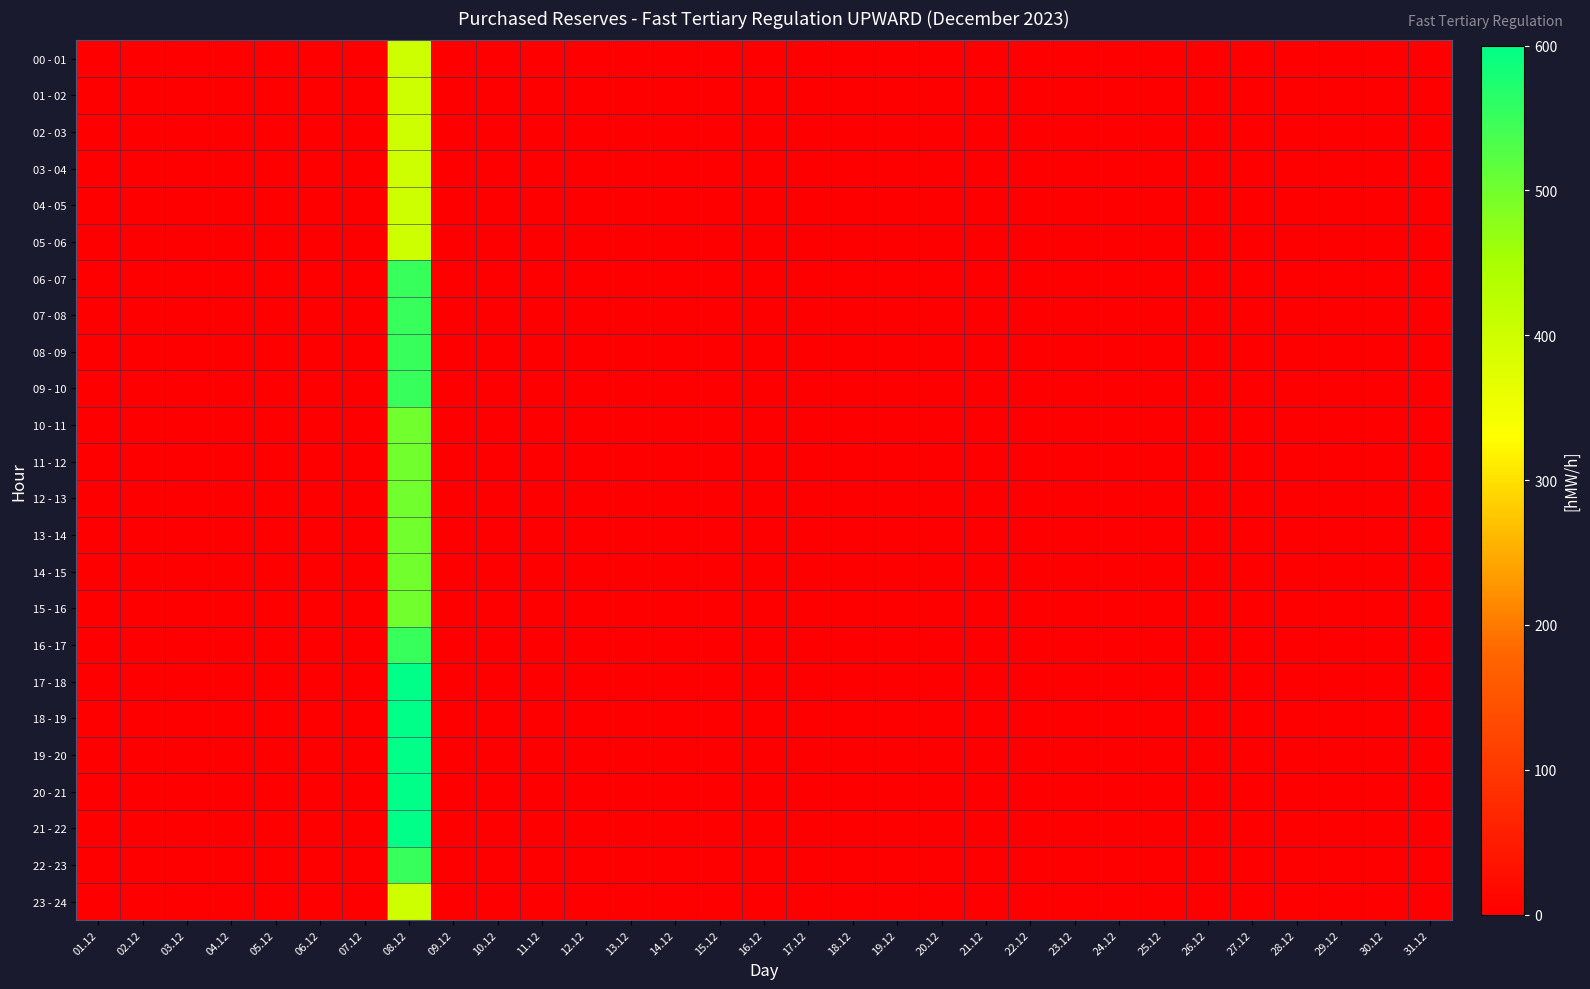

At which category is the sum across all series the highest?

08.12